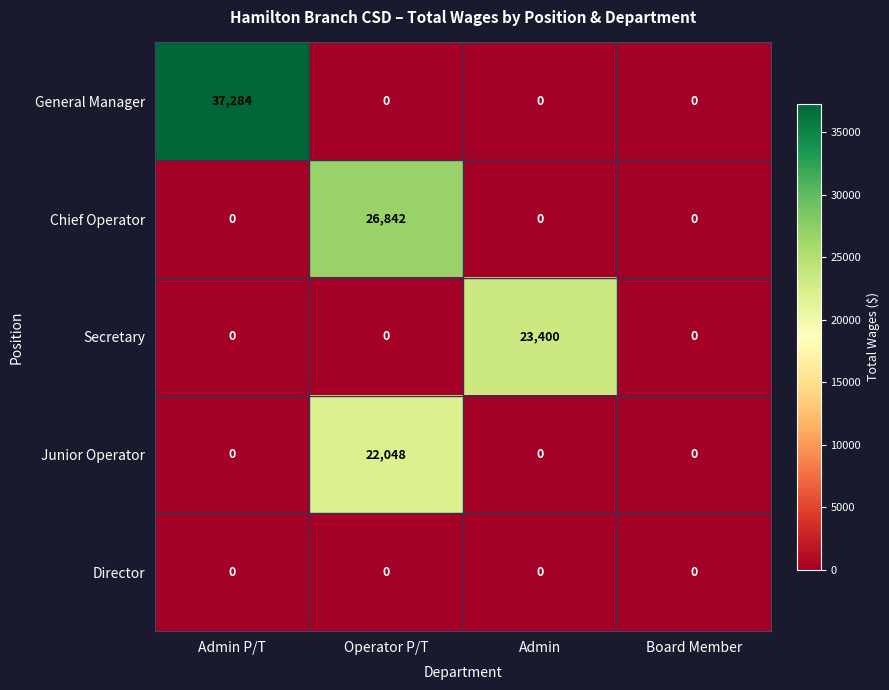

Count the number of data series in this chart.

5